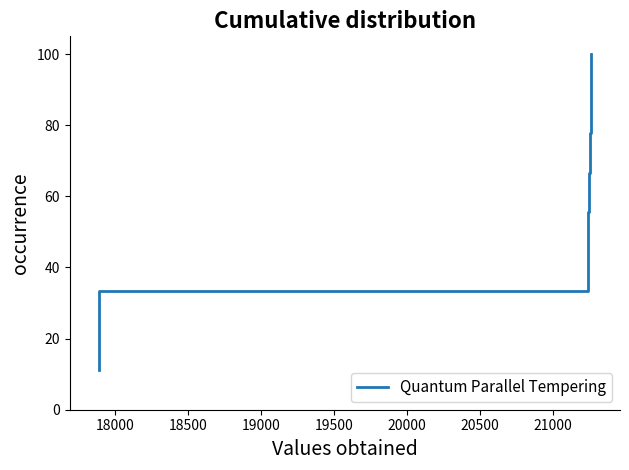

What is the greatest value displayed?

100.0